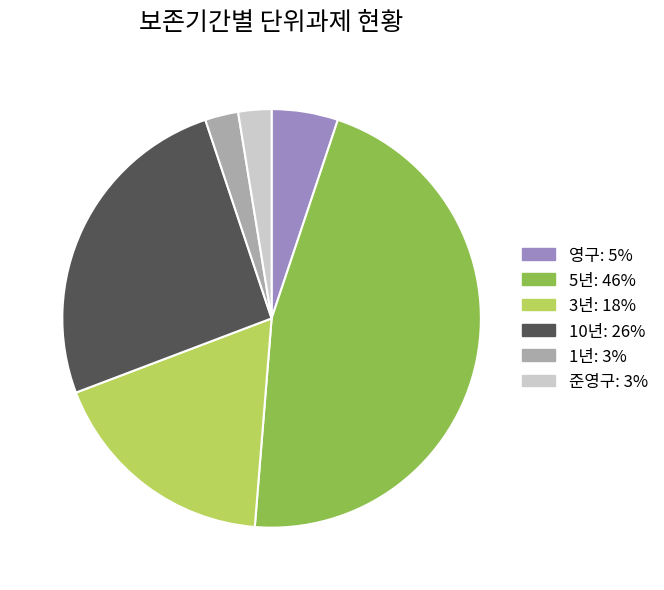

Is there any slice that represents more than half of the pie?

No